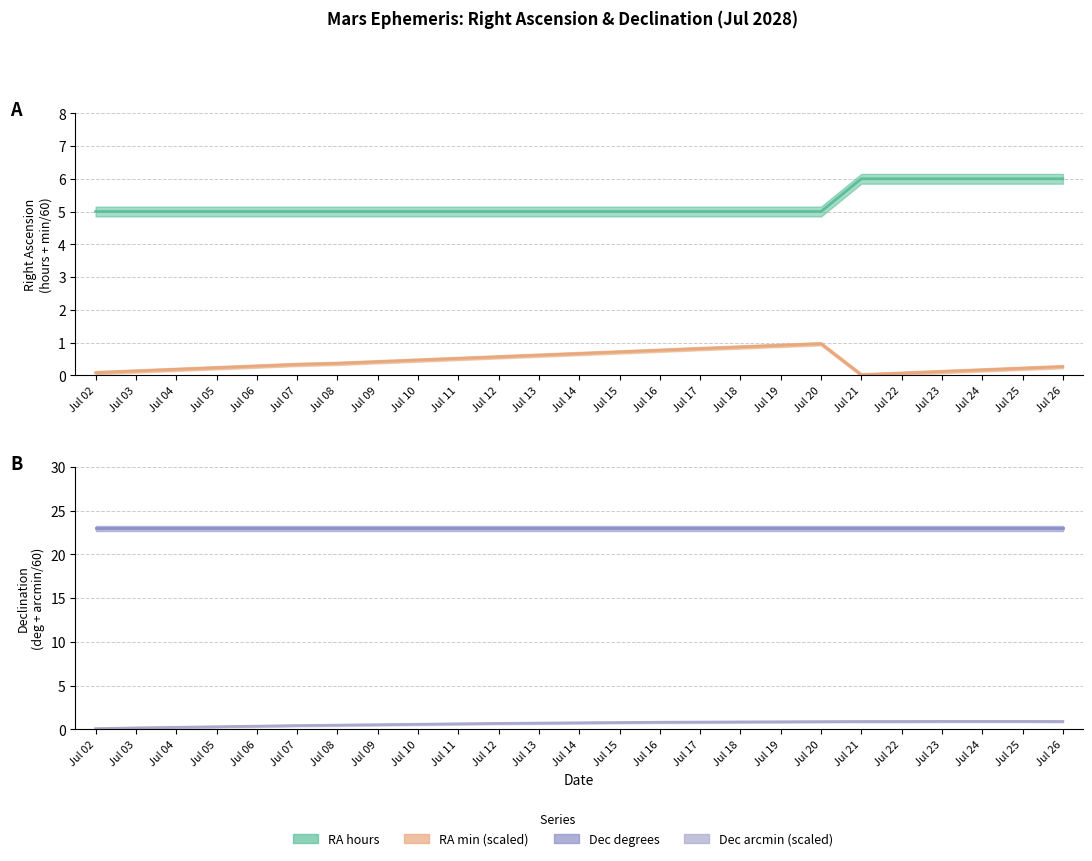

How many lines are shown in the chart?

4